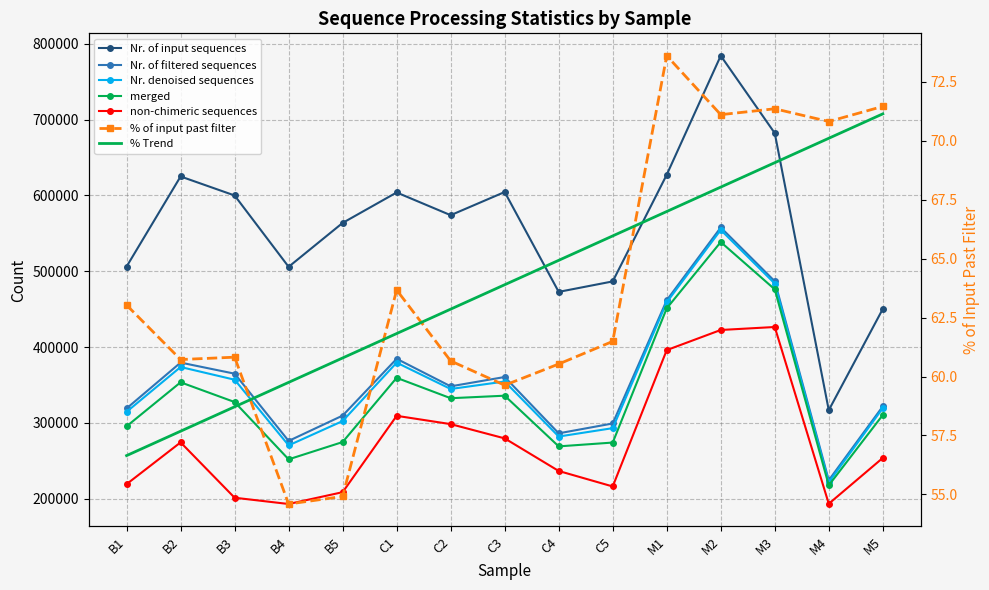

The Nr. of filtered sequences series shows 825685.9 at M3. True or false?

False